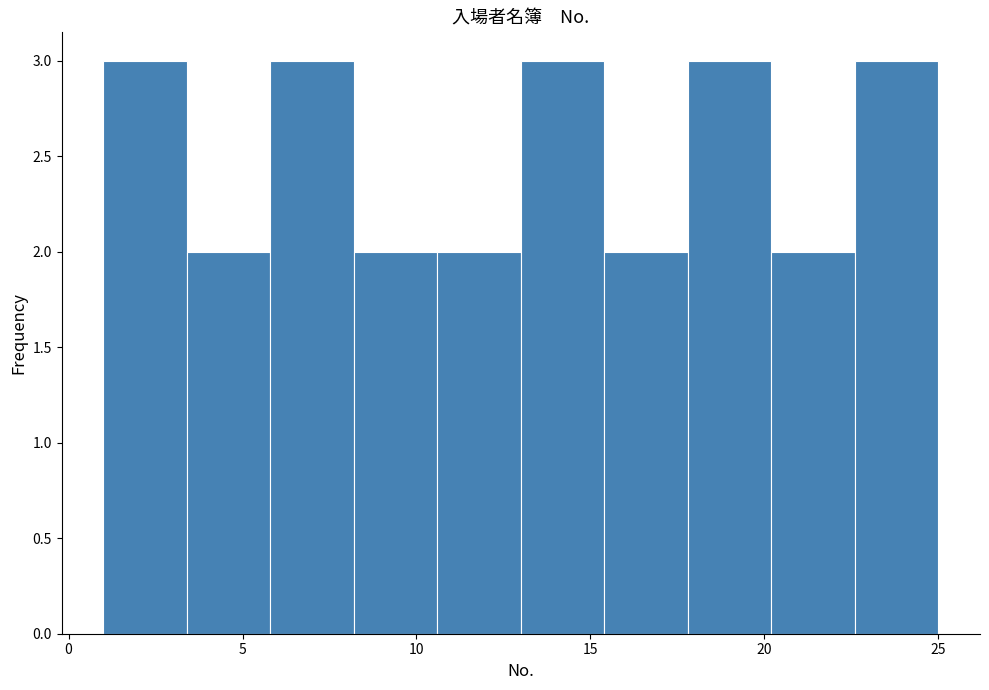

Reading left to right, list every bar in this chart as the range it spans on the x-axis followed by its height. Neither the bar edges nor the heights are printed on the chart, so give them approximately, as read against the axes.

1.0 to 3.4: 3
3.4 to 5.8: 2
5.8 to 8.2: 3
8.2 to 10.6: 2
10.6 to 13.0: 2
13.0 to 15.4: 3
15.4 to 17.8: 2
17.8 to 20.2: 3
20.2 to 22.6: 2
22.6 to 25.0: 3